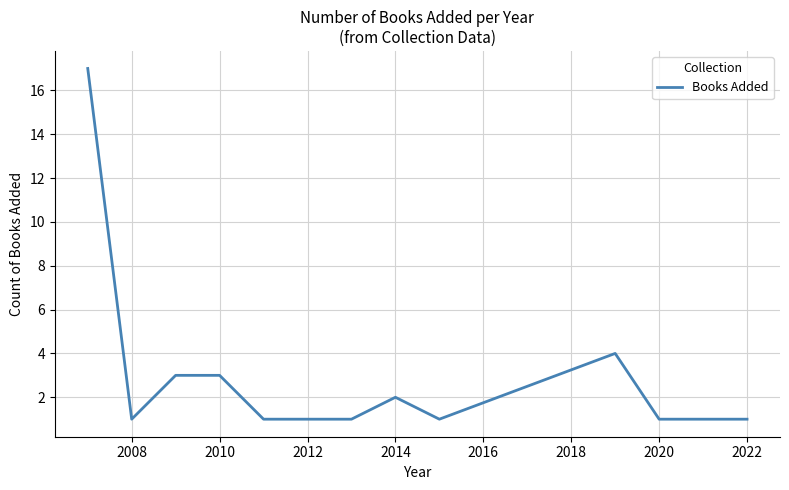

What is the difference between the maximum and minimum values?

16